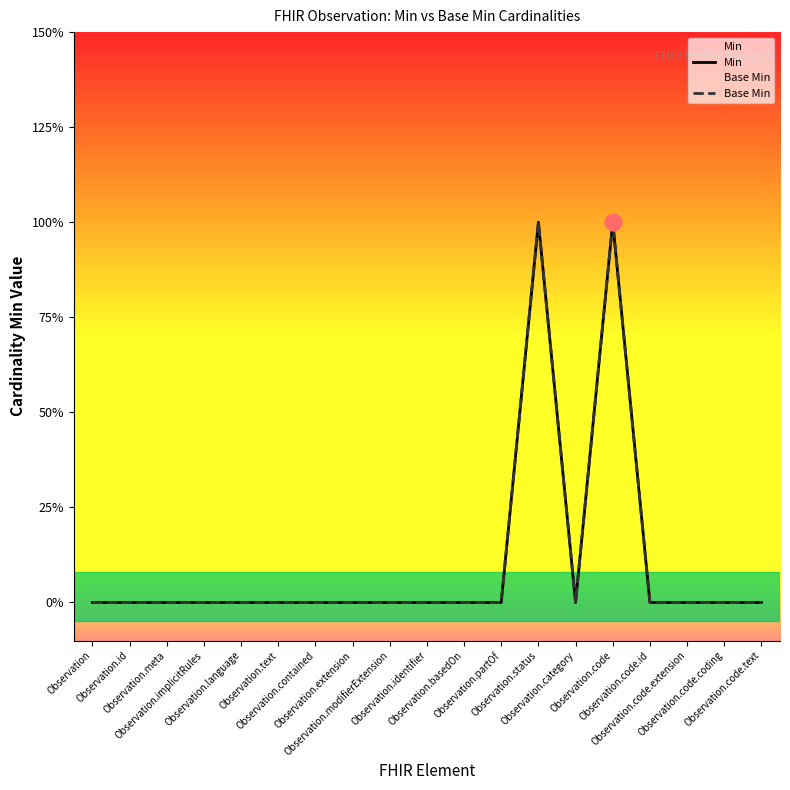

Reading left to right, what are all the values shown in this chart?

Min: Observation=0	Observation.id=0	Observation.meta=0	Observation.implicitRules=0	Observation.language=0	Observation.text=0	Observation.contained=0	Observation.extension=0	Observation.modifierExtension=0	Observation.identifier=0	Observation.basedOn=0	Observation.partOf=0	Observation.status=1	Observation.category=0	Observation.code=1	Observation.code.id=0	Observation.code.extension=0	Observation.code.coding=0	Observation.code.text=0
Base Min: Observation=0	Observation.id=0	Observation.meta=0	Observation.implicitRules=0	Observation.language=0	Observation.text=0	Observation.contained=0	Observation.extension=0	Observation.modifierExtension=0	Observation.identifier=0	Observation.basedOn=0	Observation.partOf=0	Observation.status=1	Observation.category=0	Observation.code=1	Observation.code.id=0	Observation.code.extension=0	Observation.code.coding=0	Observation.code.text=0